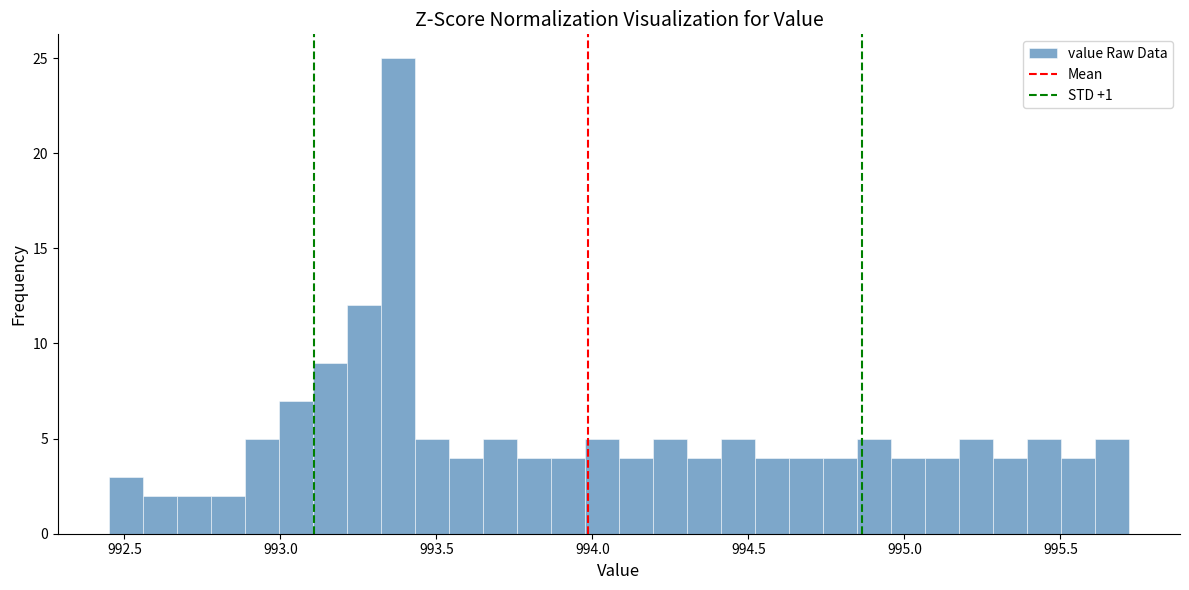

Read against the x-axis, roughly where is the centre of the tallest bar?

993.40